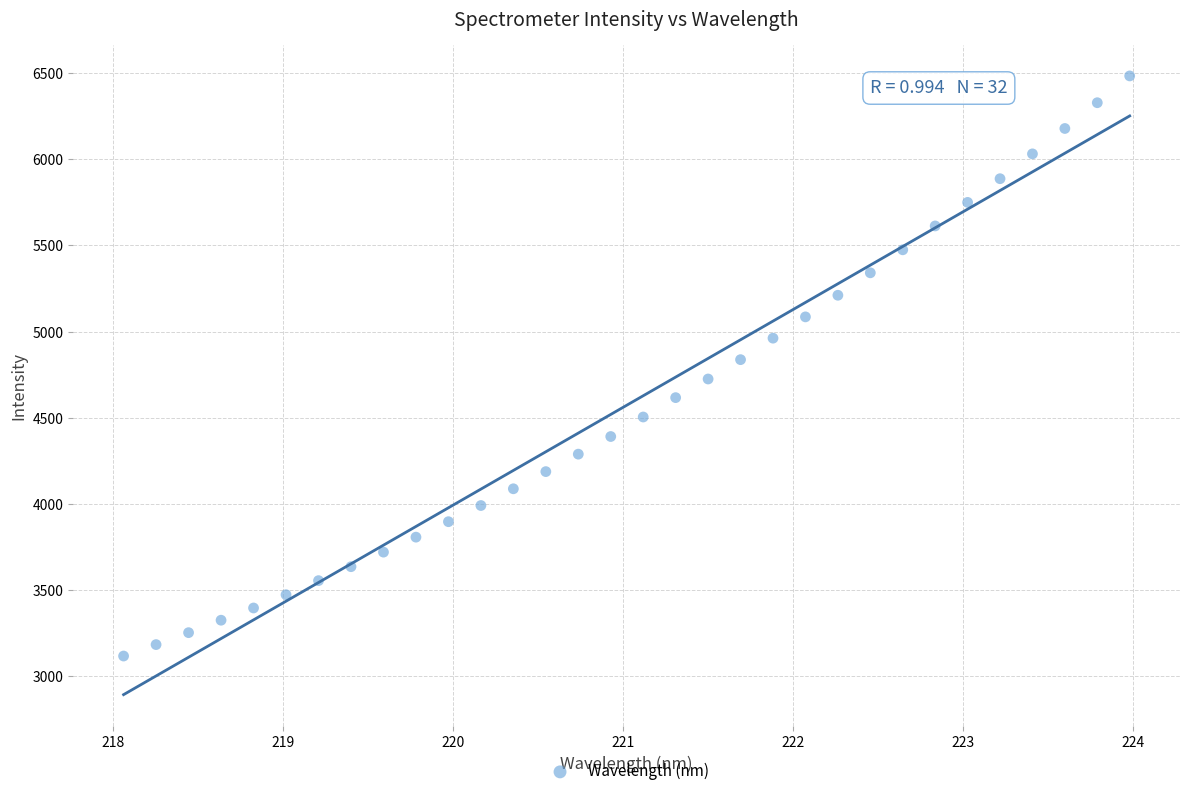

What is the range of Y values (max minus min)?

3365.3